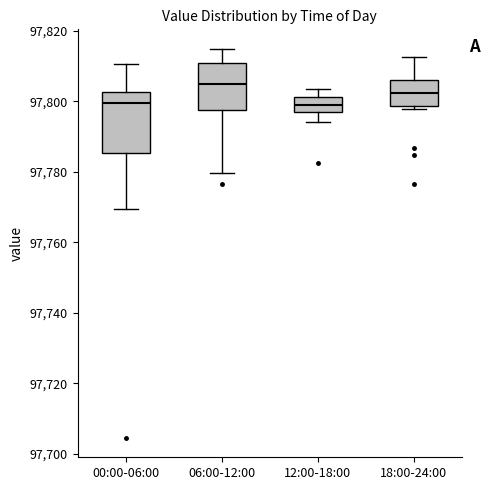

Which box is the tallest, from its lower edge to its upper edge?

00:00-06:00